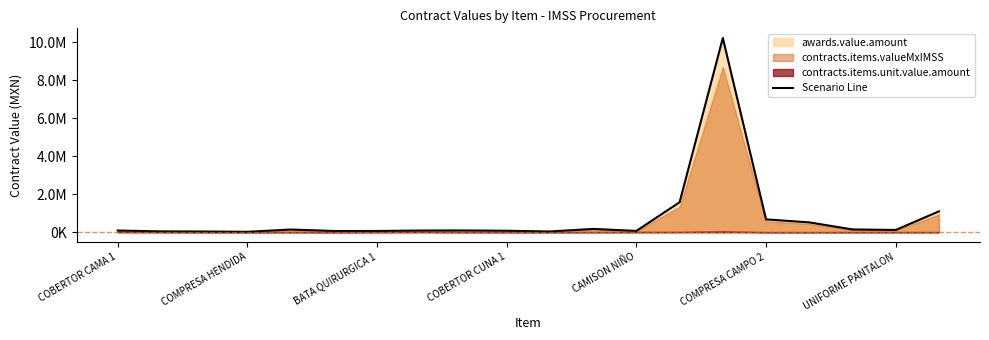

Read the value at 13.

1577321.6